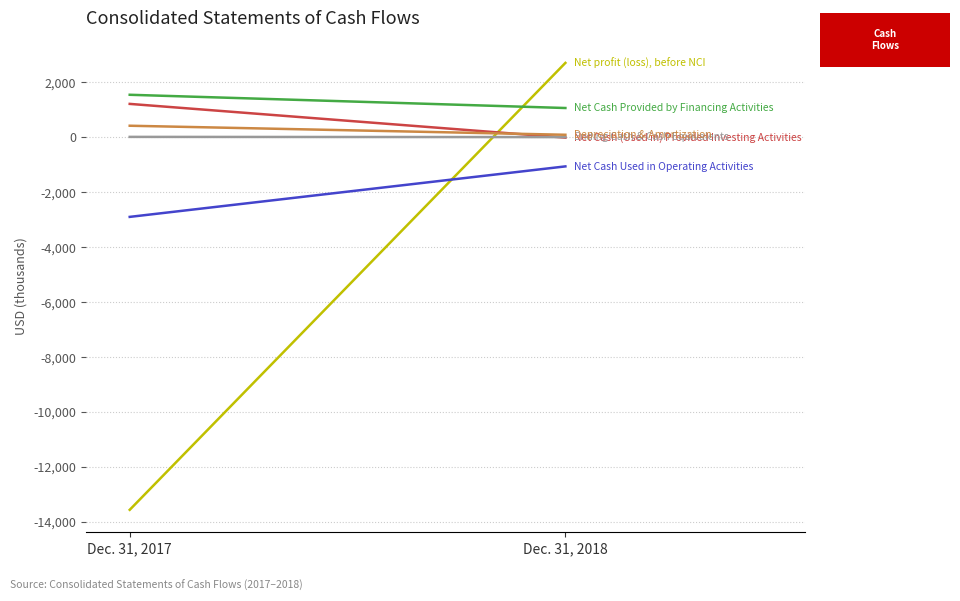

What is the value of the Net Cash Provided by Financing Activities point at the 1st from the left?

1547